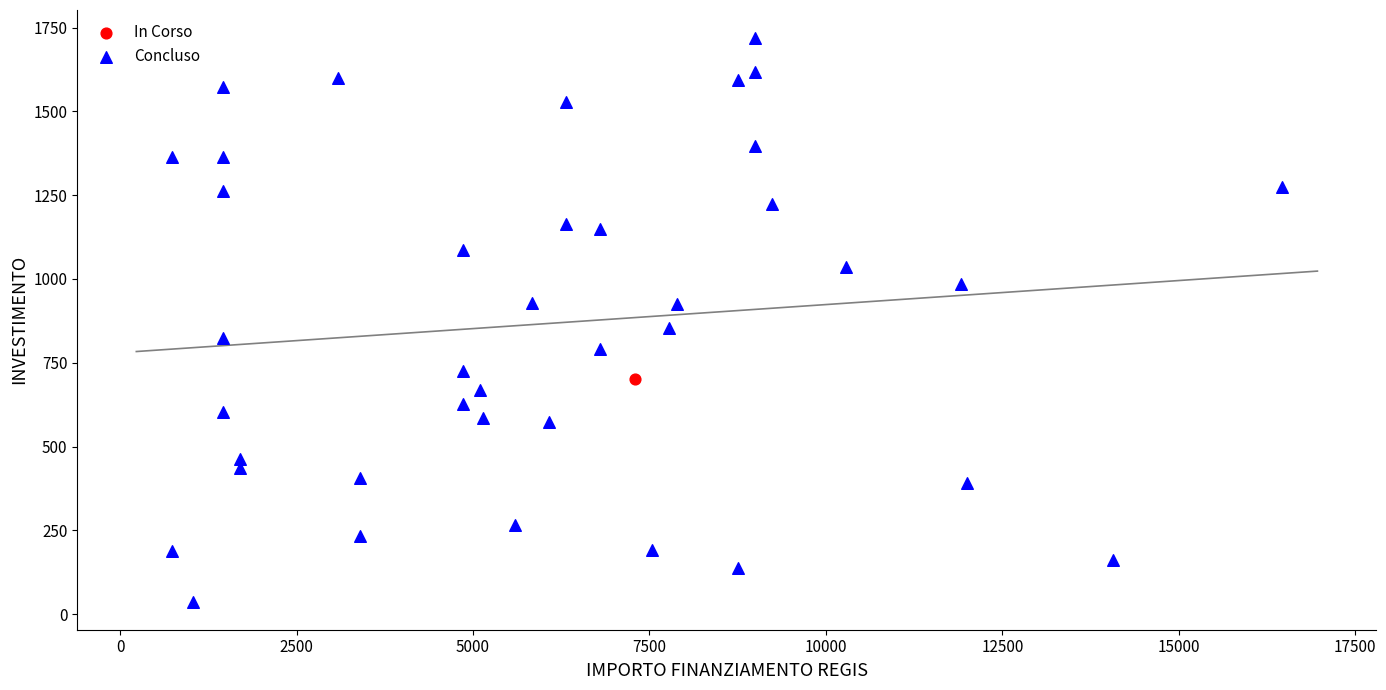

What are all the series names shown in the legend?

In Corso, Concluso